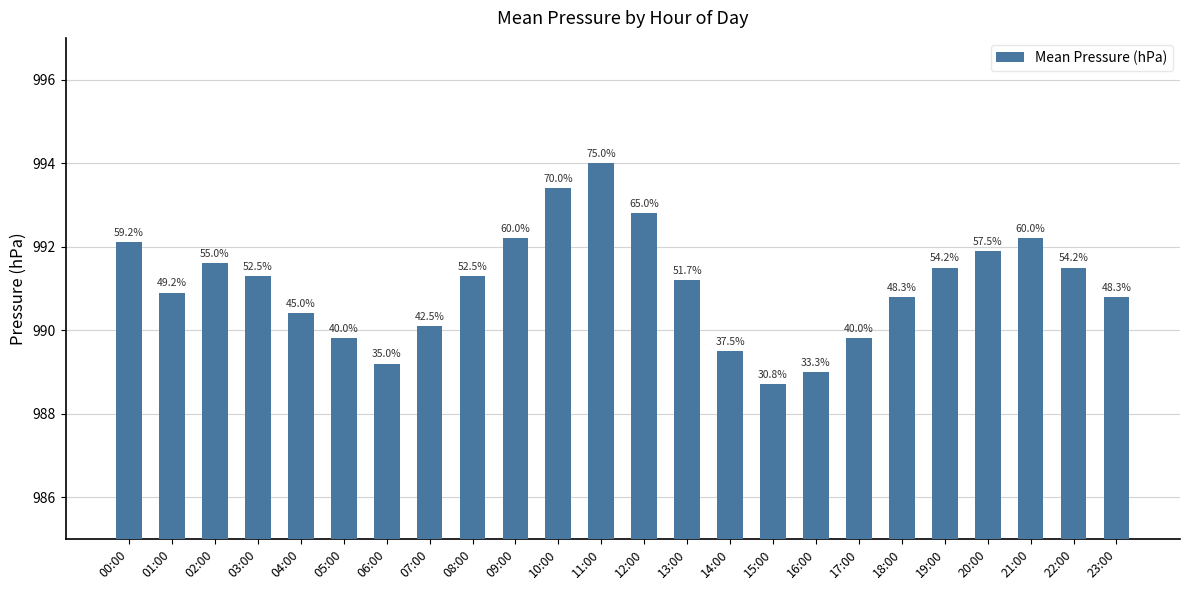

Are the bars horizontal?

No